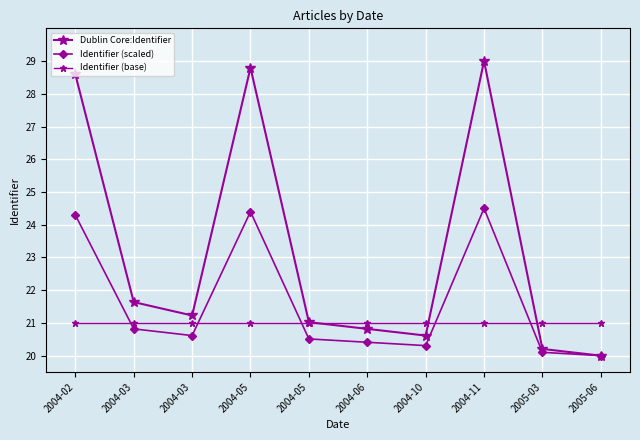

What is the highest value of the Dublin Core:Identifier series?

29.0